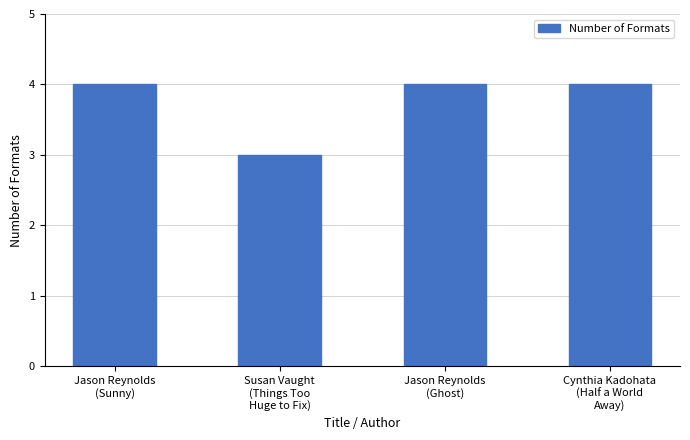

What is the label of the 3rd bar from the left?

Jason Reynolds
(Ghost)